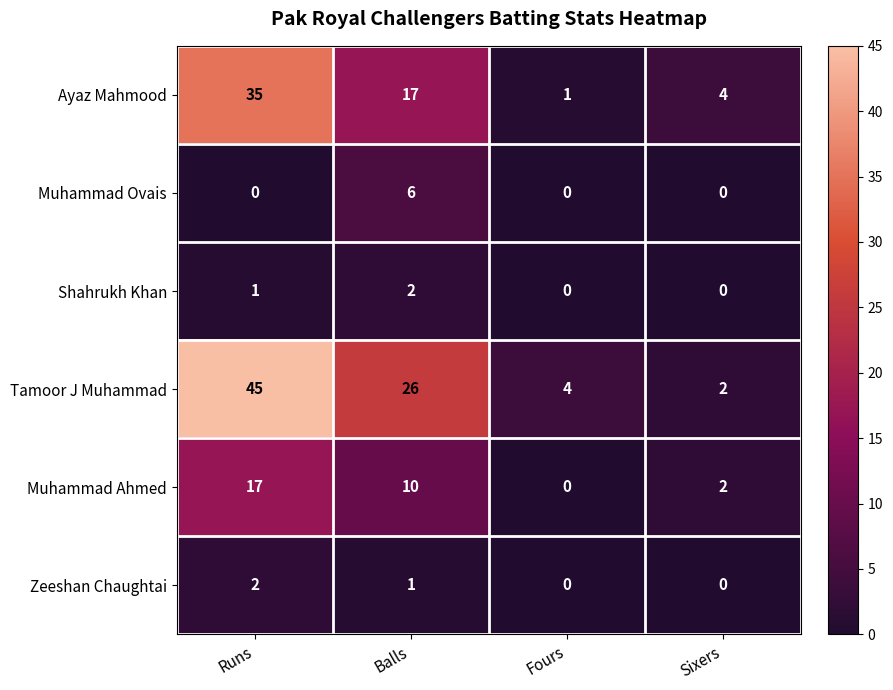

What is the difference between the maximum and second lowest values in the Muhammad Ovais series?

6